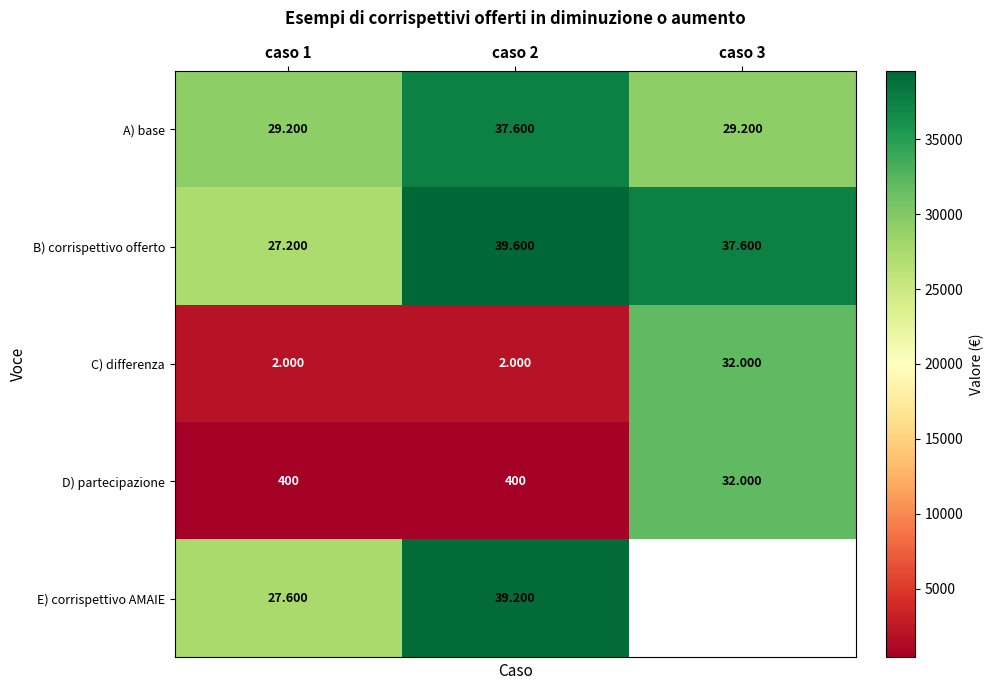

Between caso 1 and caso 2, which series saw the biggest shift?

B) corrispettivo offerto